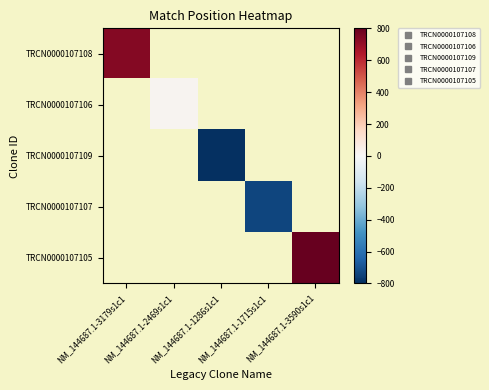

What is the minimum value shown in the chart?

-1163.6